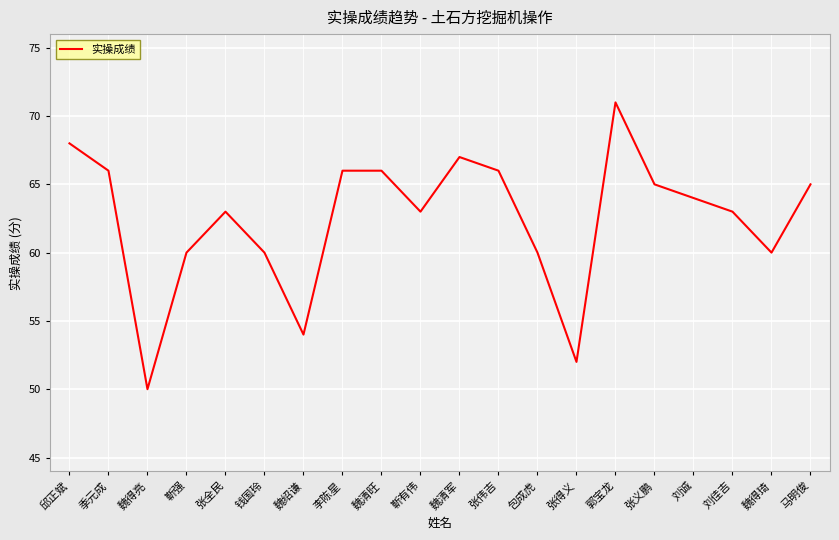

Count the number of categories in the chart.

20